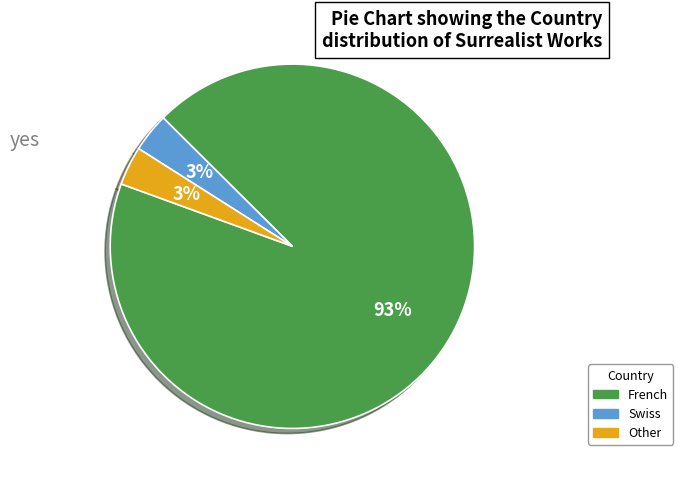

Is there a majority slice in this chart?

Yes